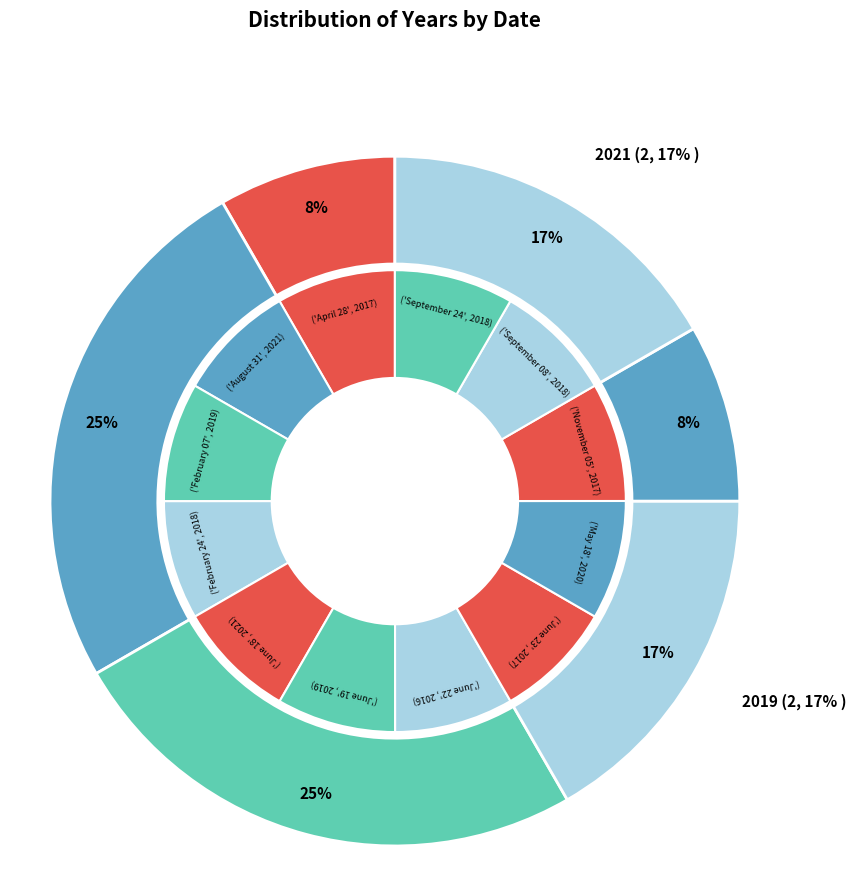

Which category has the smallest portion of the pie?

June 22